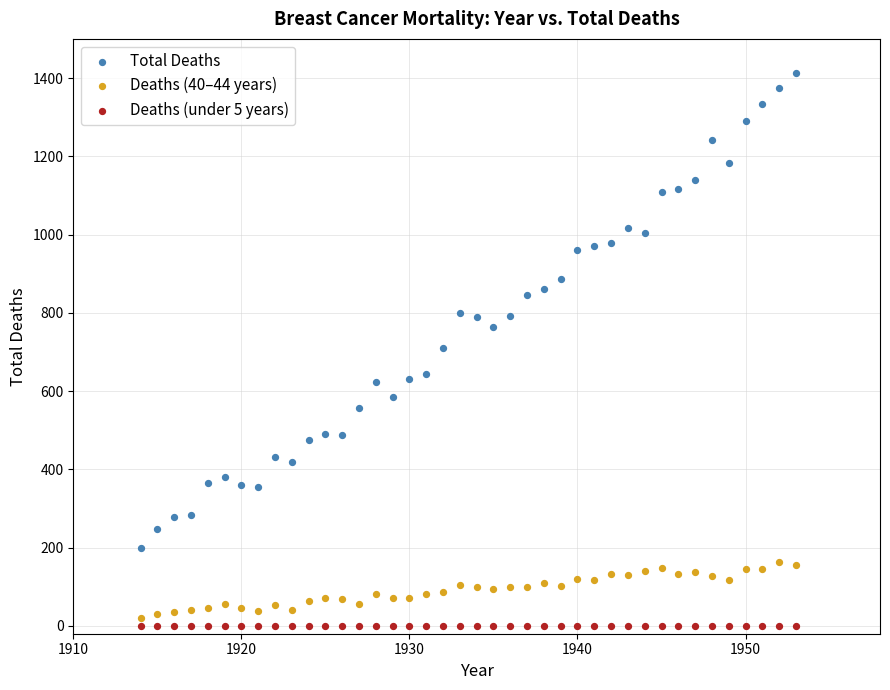

Across all data points, what is the range of X values (max minus min)?

39